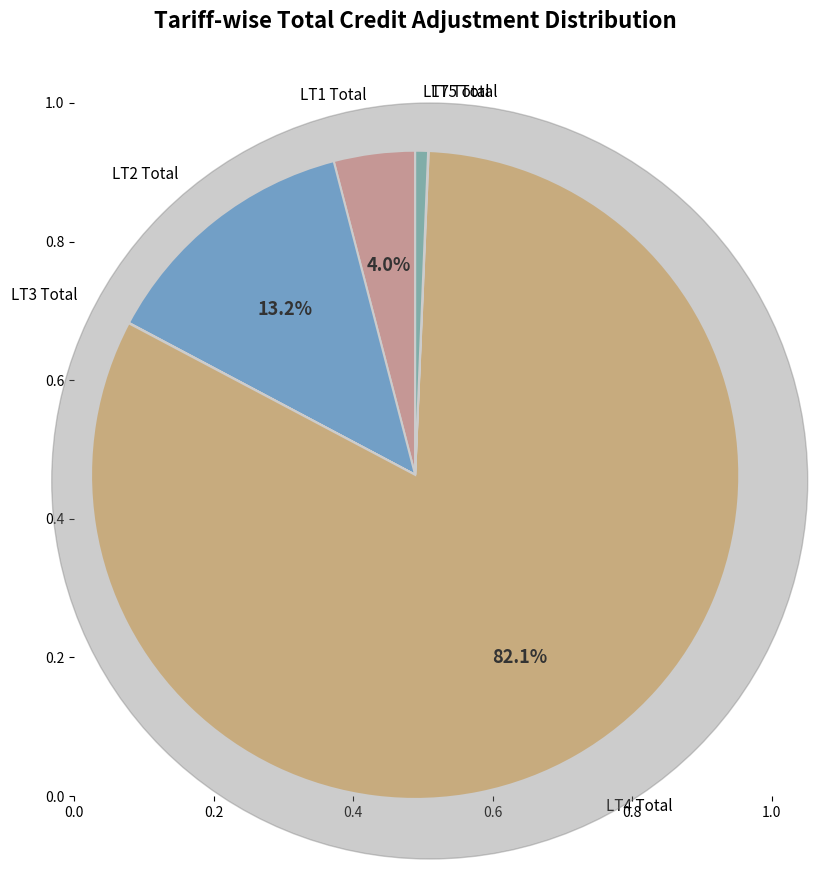

Does any single category account for the majority?

Yes